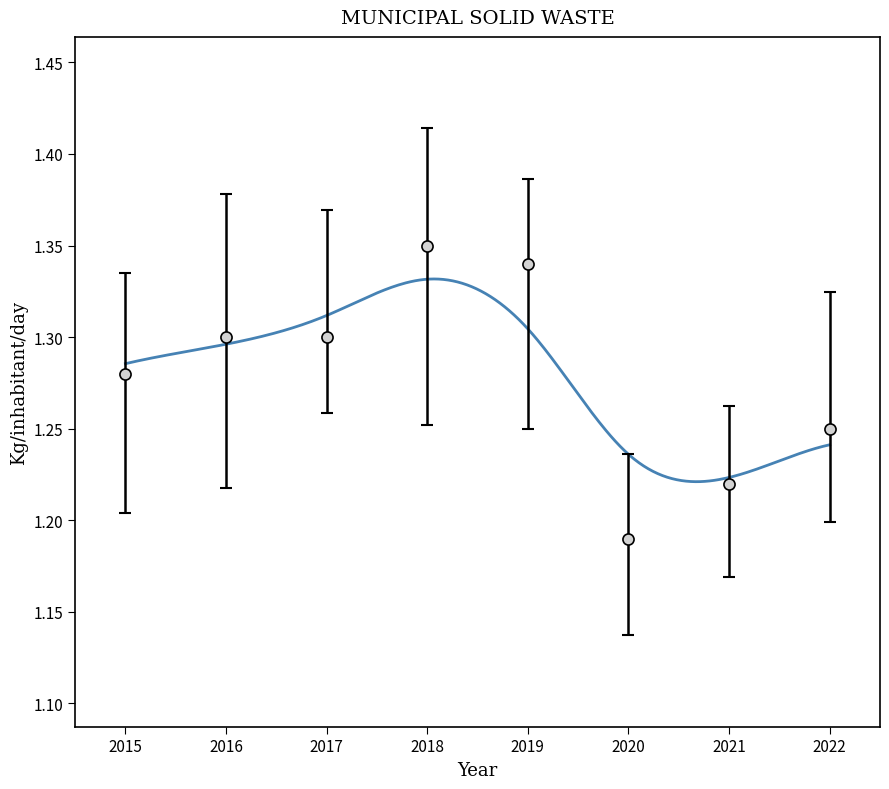

At which category does the data reach its first local peak?

2018